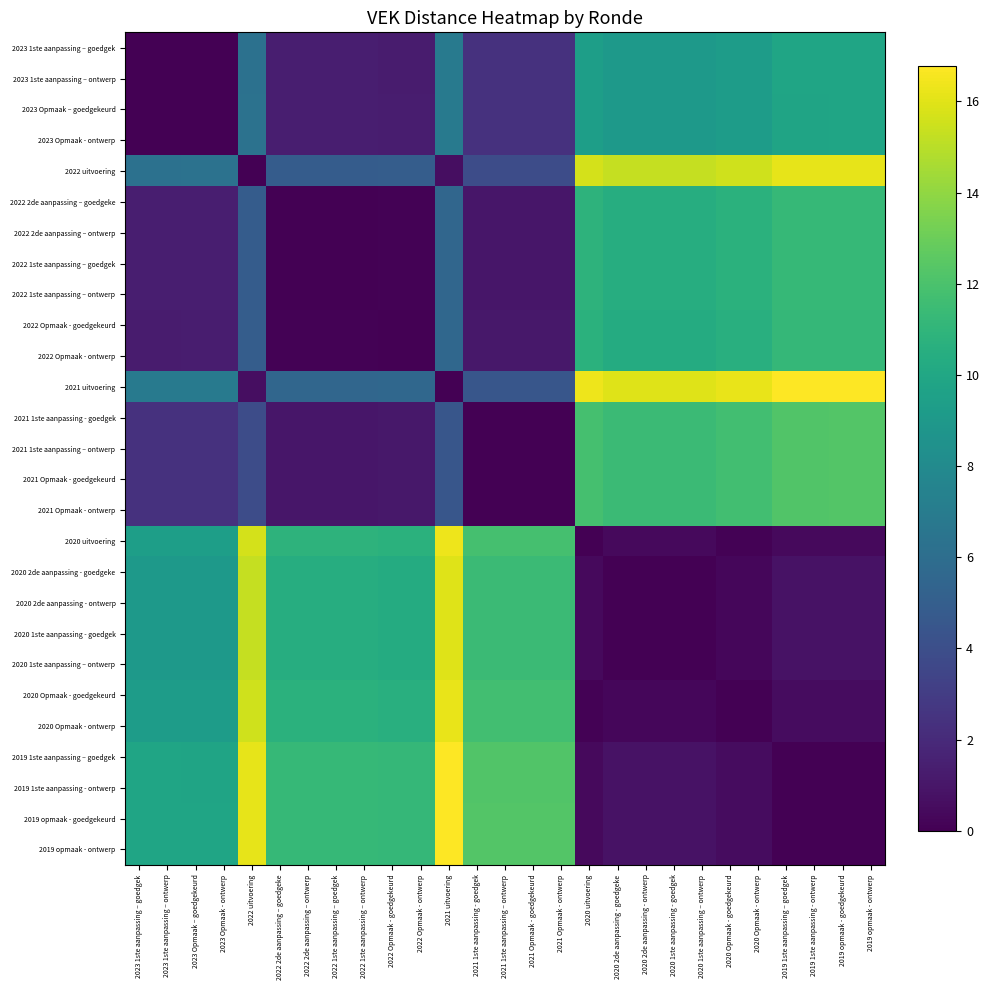

What is the difference between the highest and lowest values at 2020 Opmaak - goedgekeurd?

16.2